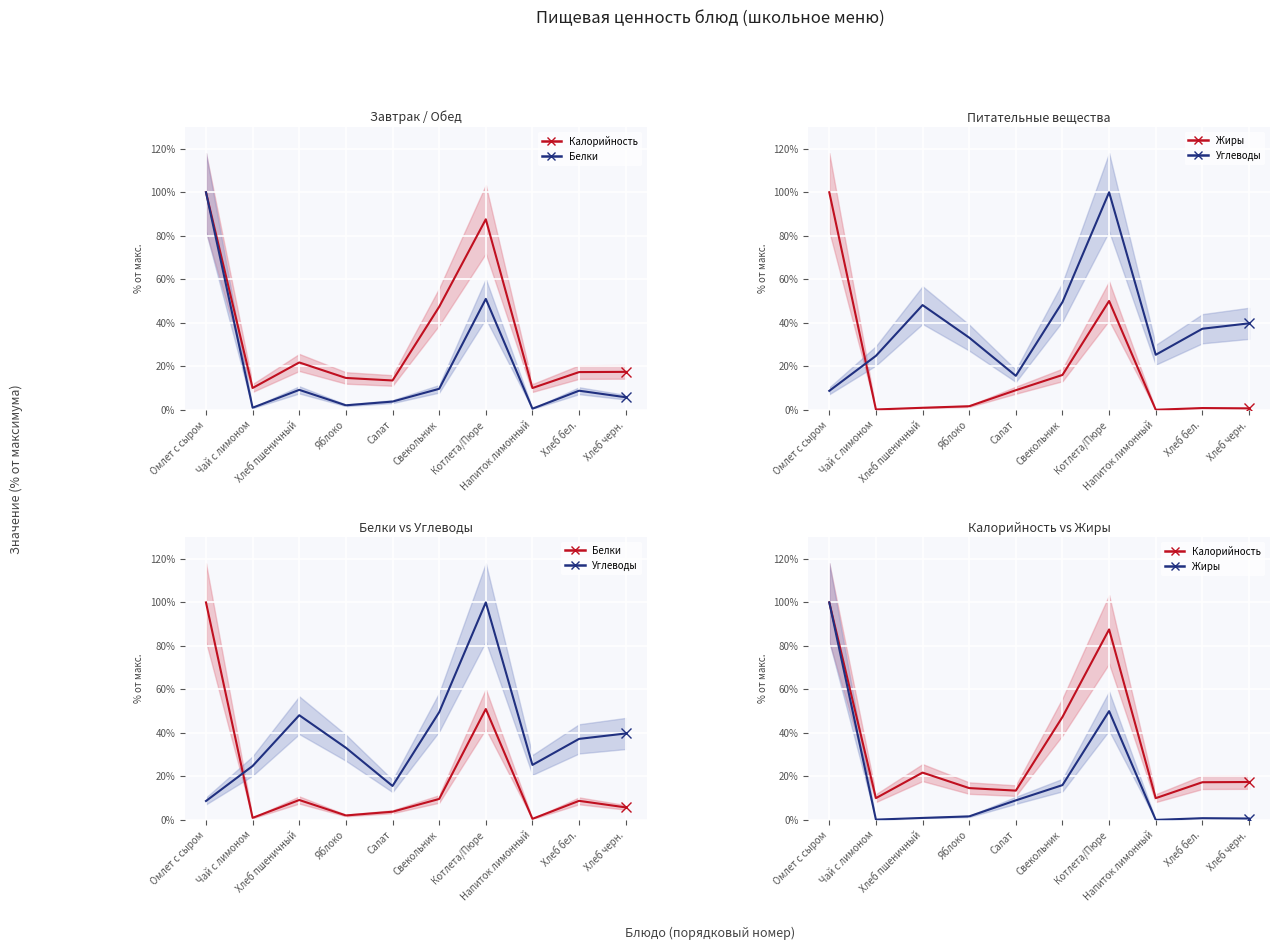

Reading left to right, extract all data points from this chart.

Калорийность: Омлет с сыром=100.0	Чай с лимоном=10.1	Хлеб пшеничный=21.8	Яблоко=14.7	Салат=13.5	Свекольник=47.4	Котлета/Пюре=87.6	Напиток лимонный=10.0	Хлеб бел.=17.4	Хлеб черн.=17.5
Белки: Омлет с сыром=100.0	Чай с лимоном=1.0	Хлеб пшеничный=9.2	Яблоко=2.1	Салат=3.8	Свекольник=9.7	Котлета/Пюре=51.0	Напиток лимонный=0.5	Хлеб бел.=8.8	Хлеб черн.=5.8
Жиры: Омлет с сыром=100.0	Чай с лимоном=0.2	Хлеб пшеничный=1.0	Яблоко=1.7	Салат=9.0	Свекольник=16.0	Котлета/Пюре=50.0	Напиток лимонный=0.0	Хлеб бел.=0.8	Хлеб черн.=0.7
Углеводы: Омлет с сыром=8.7	Чай с лимоном=24.8	Хлеб пшеничный=48.2	Яблоко=33.2	Салат=15.6	Свекольник=49.5	Котлета/Пюре=100.0	Напиток лимонный=25.3	Хлеб бел.=37.3	Хлеб черн.=39.8